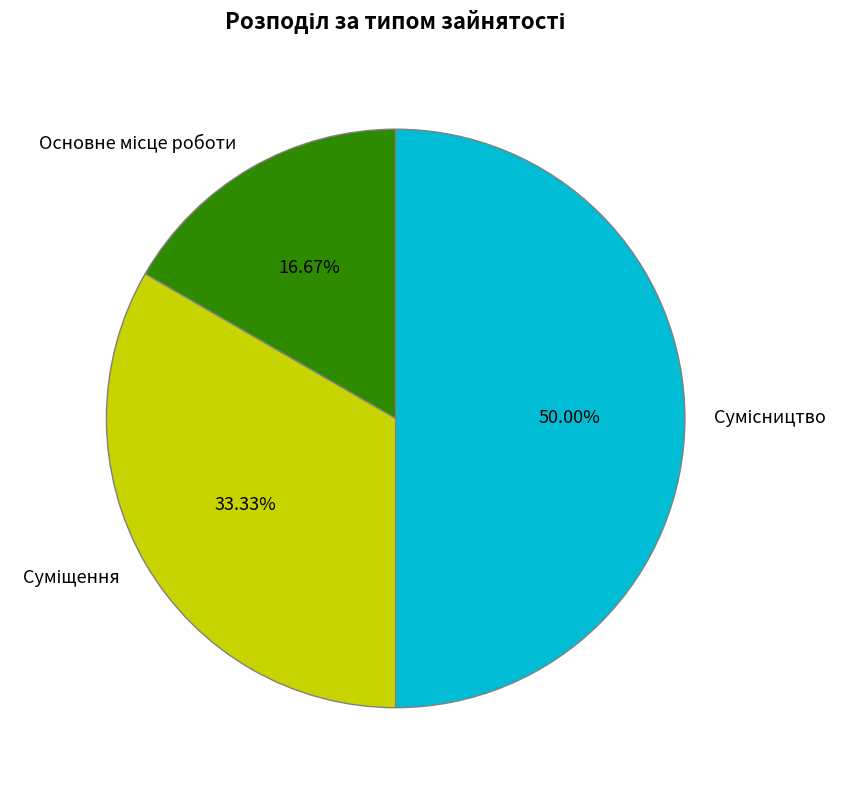

What percentage is NOT represented by Сумісництво?

50.0%